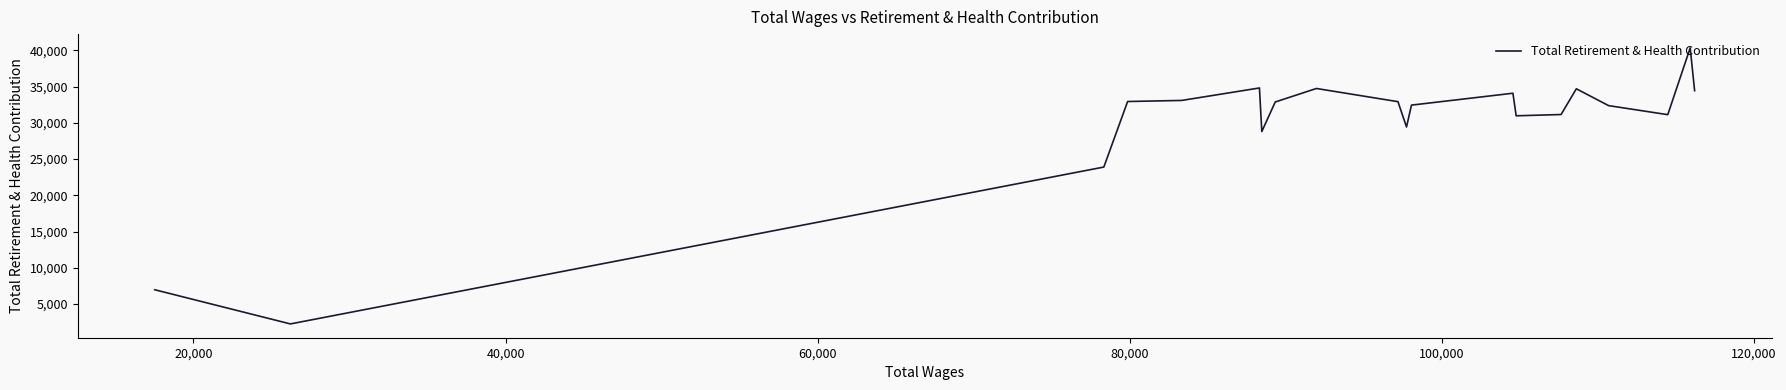

What is the minimum value shown in the chart?

2265